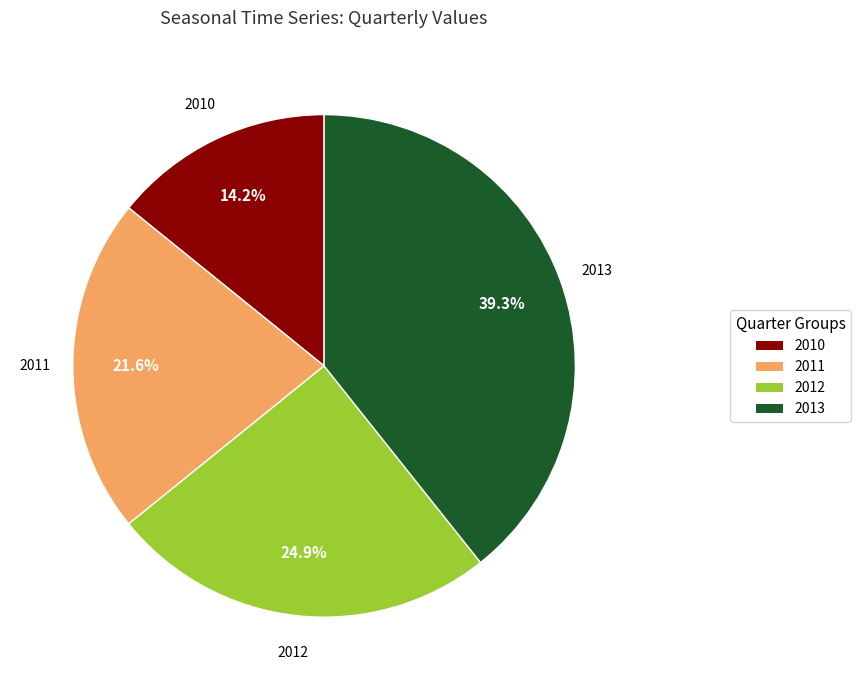

Is there a majority slice in this chart?

No